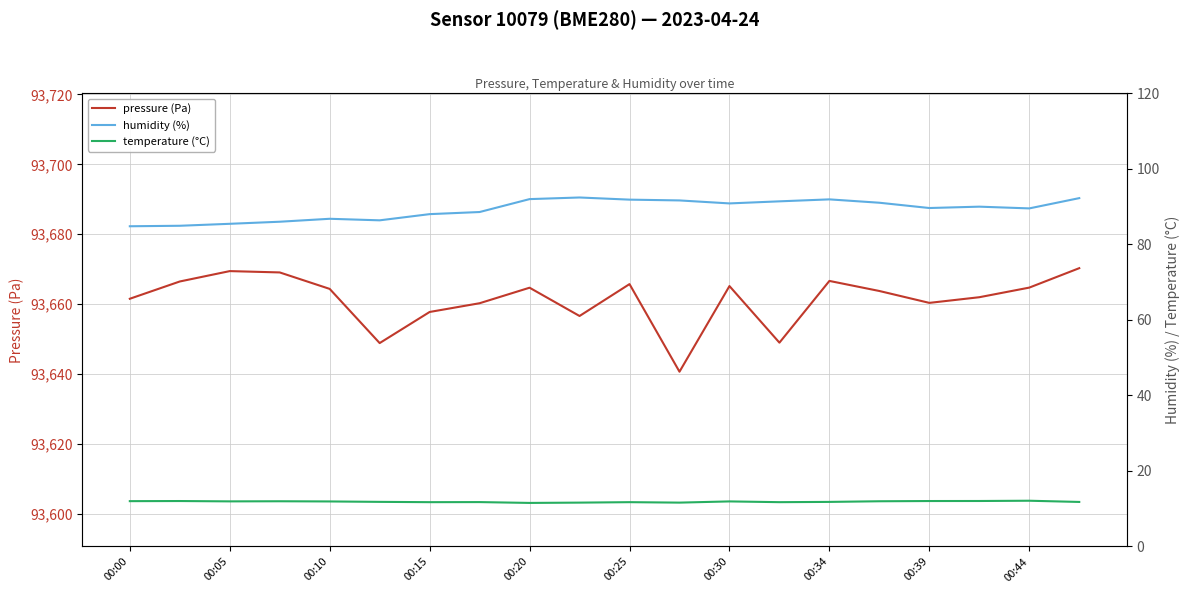

What is the sum of all pressure (Pa) values?

1873227.8